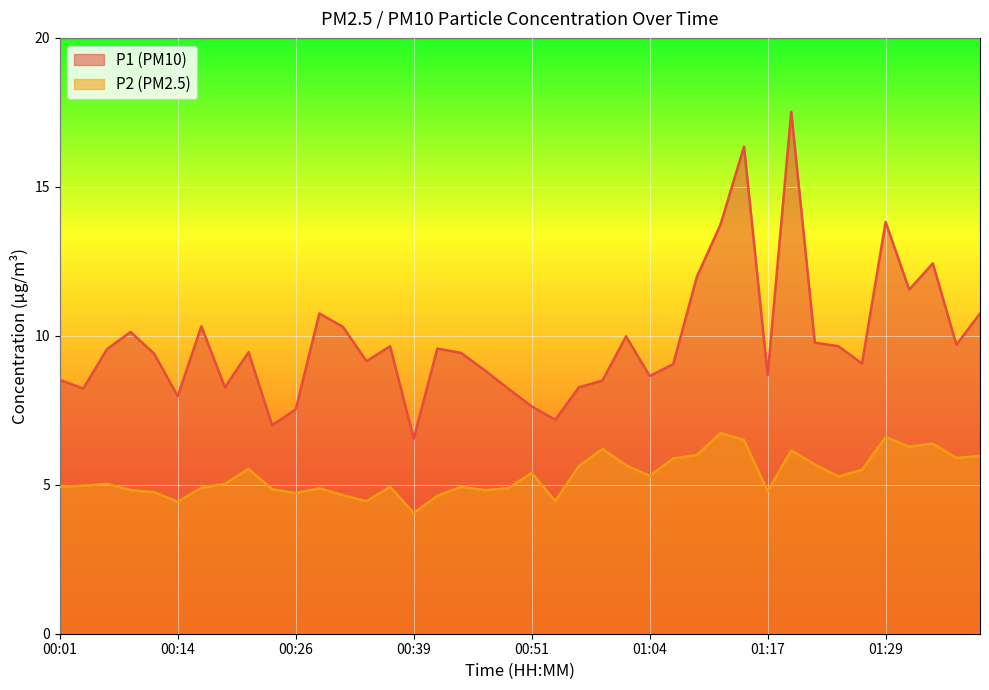

Where does the P1 series first go above 9?

00:06